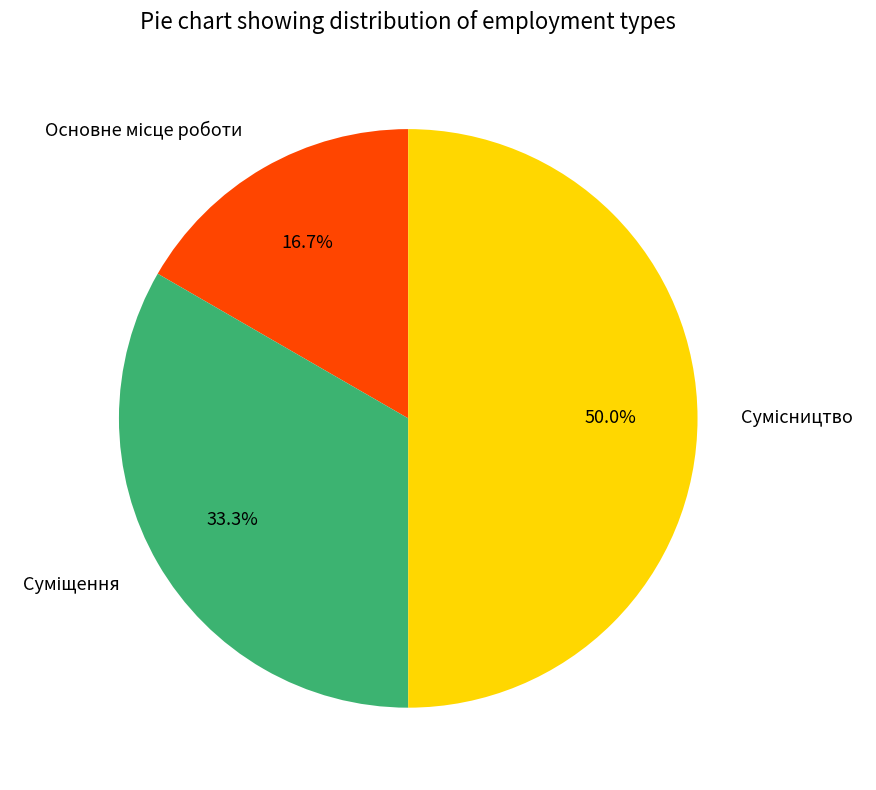

Which category has the biggest portion of the pie?

Сумісництво